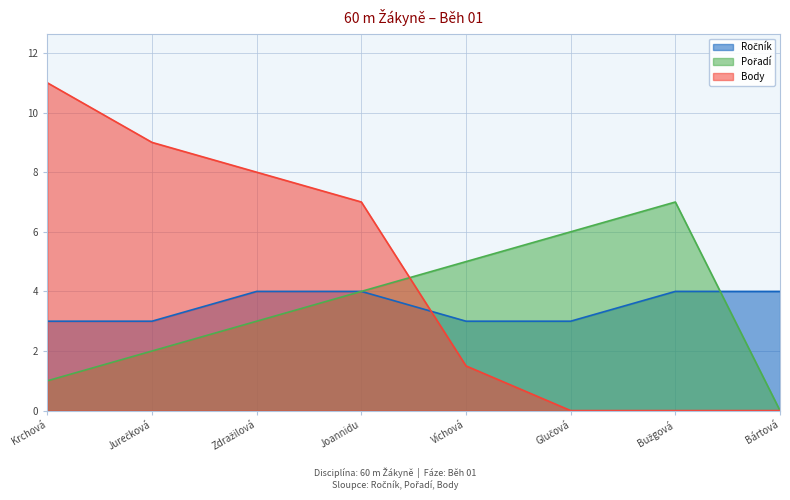

What is the total value across all series at Bužgová?

11.0